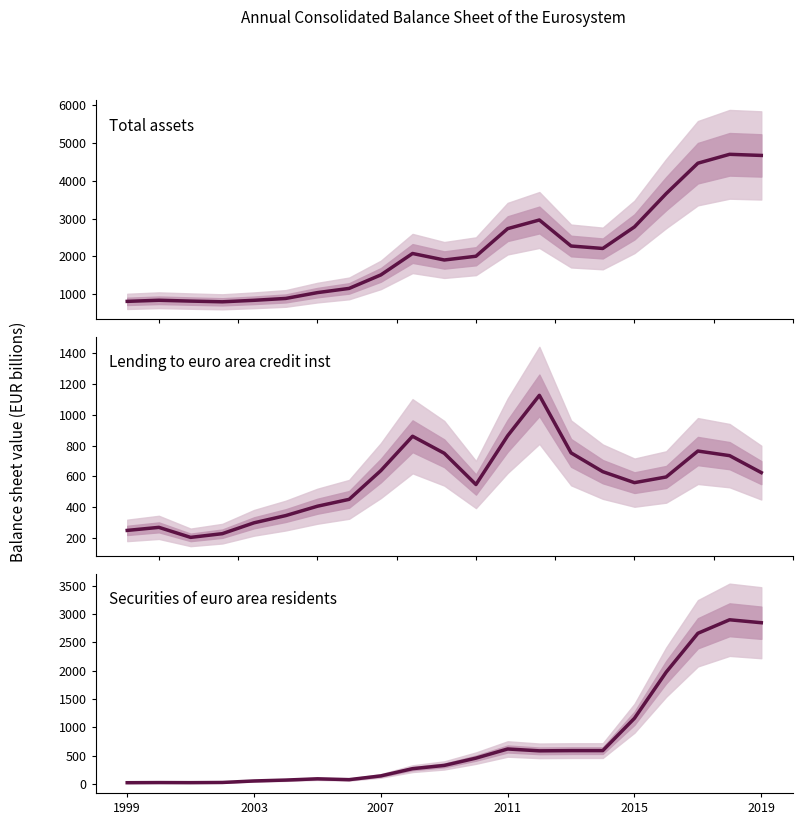

The value of Lending to euro area credit inst at 2003 is 371.7. True or false?

False